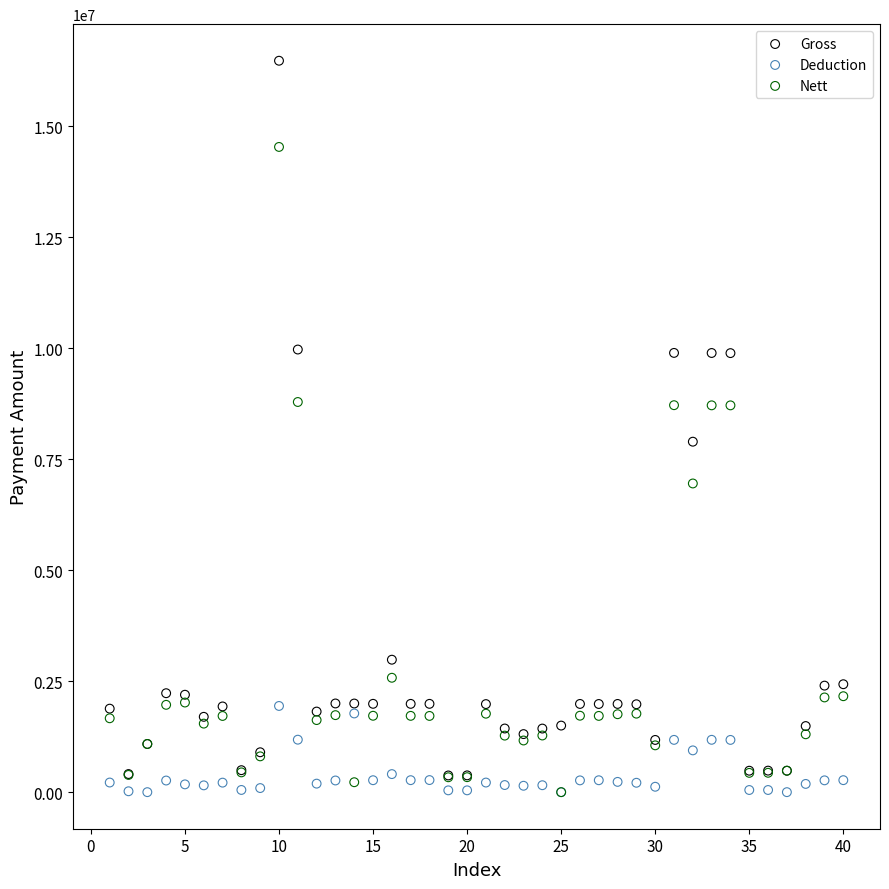

In the Nett series, what Y value is closest to 7268853?

6955127